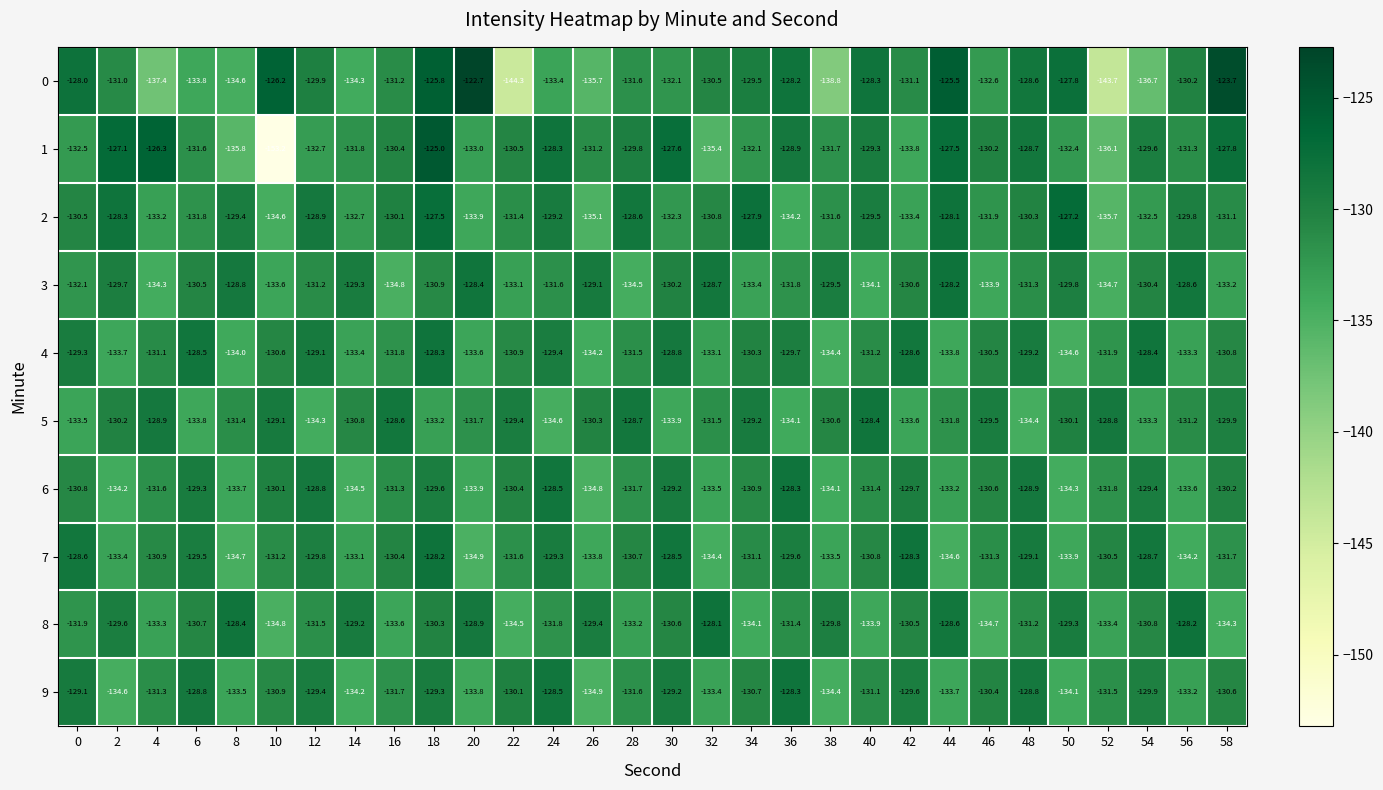

What is the difference between the highest and lowest values at 16?

6.2